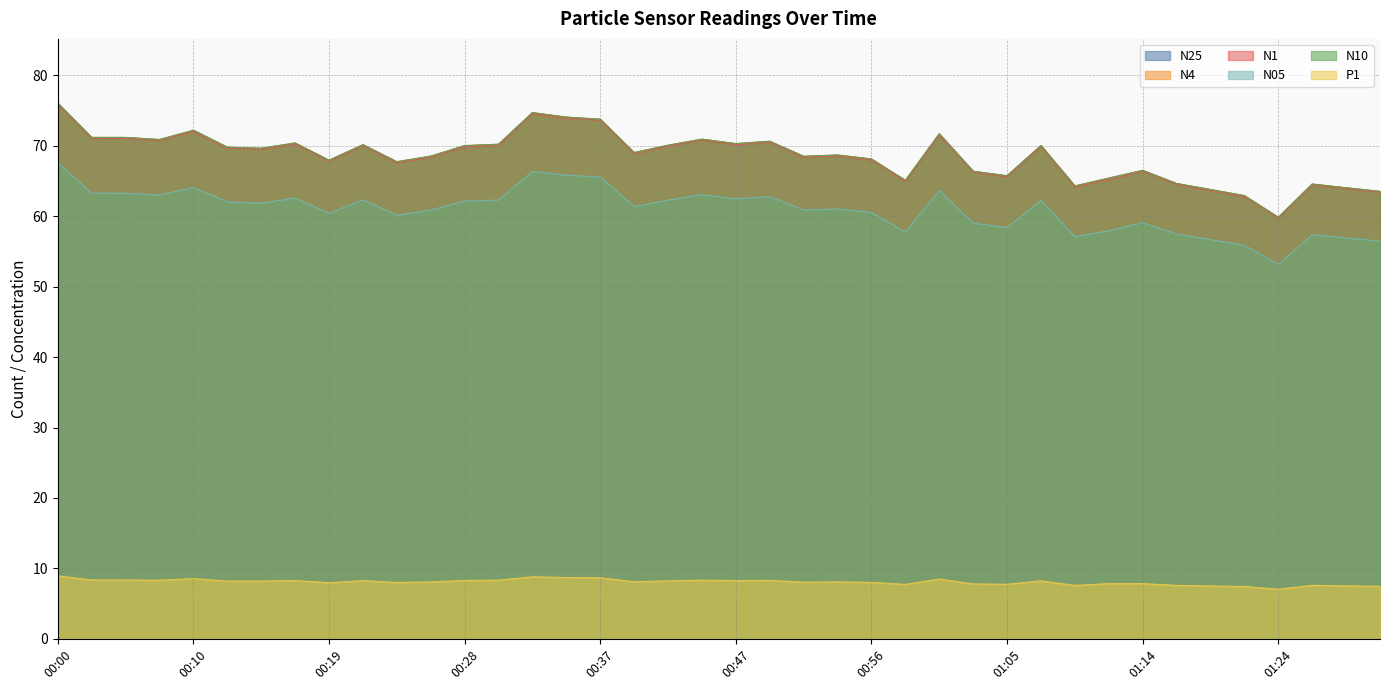

True or false: P1 and N1 intersect in this chart.

False